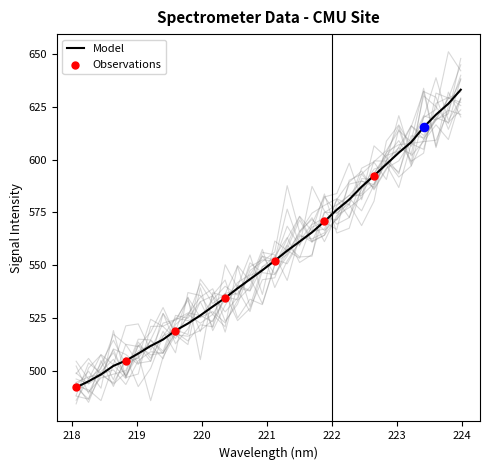

Between 222.6447 and 223.5987, which is larger?

223.5987